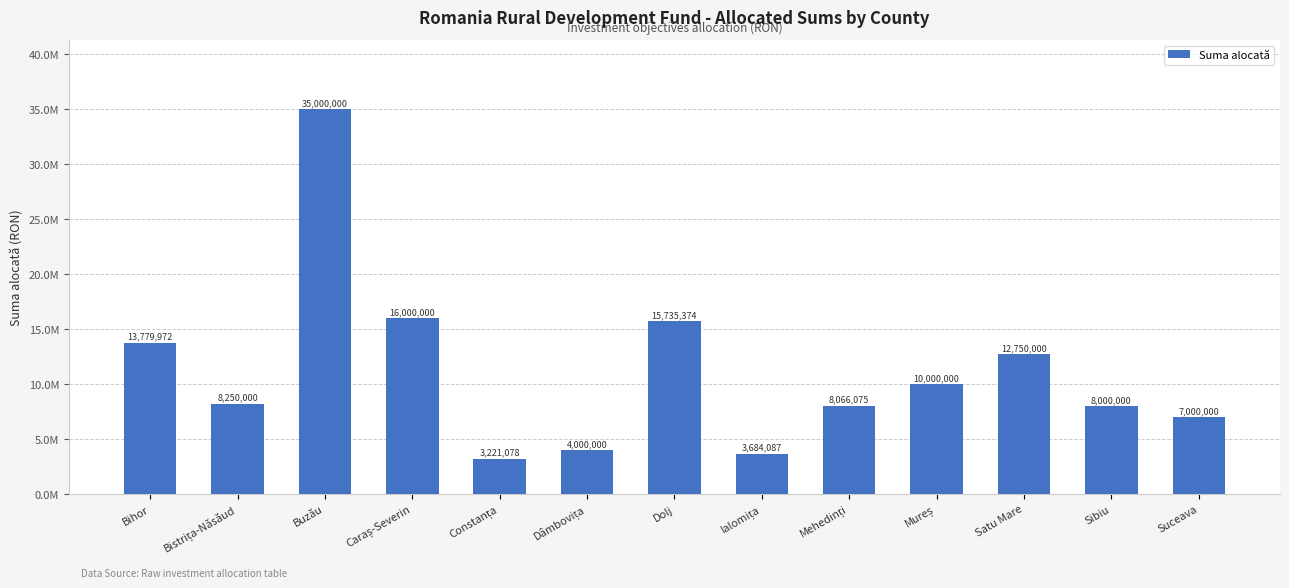

What position from the left is Sibiu?

12